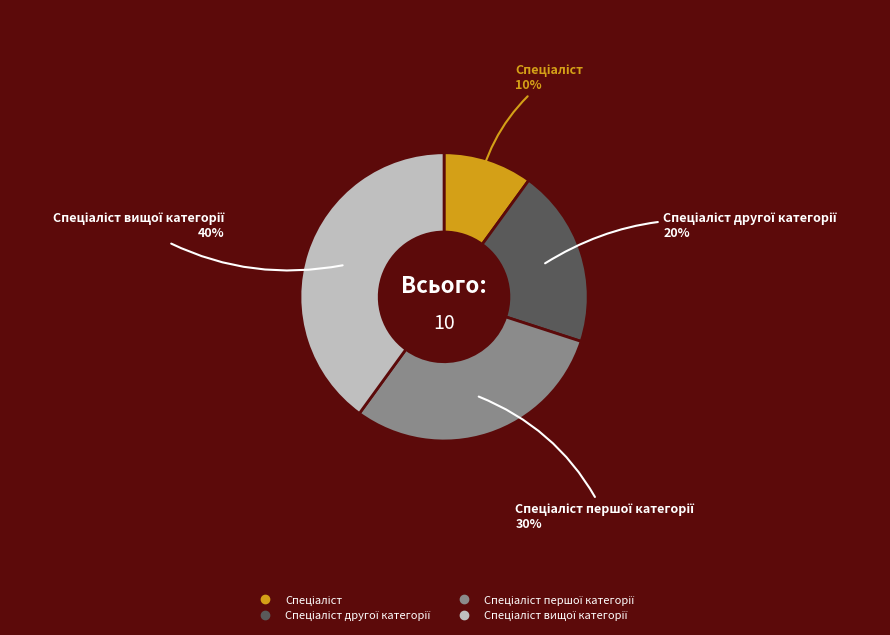

Is there a majority slice in this chart?

No